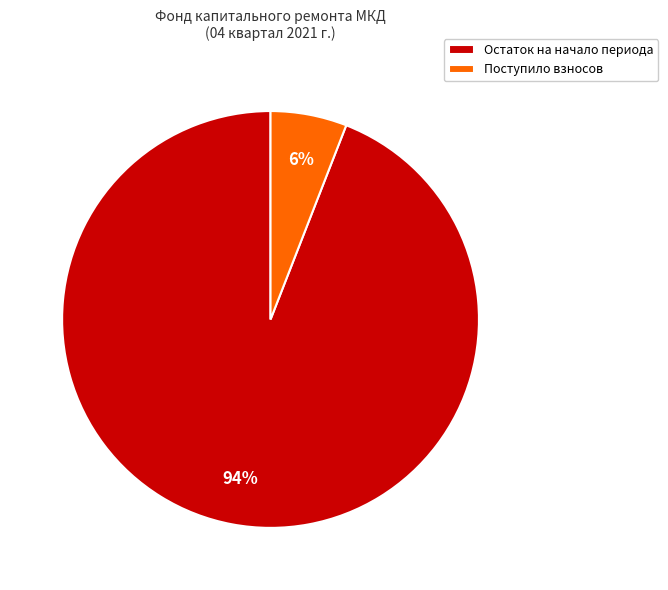

Is the sum of Поступило взносов and Остаток на начало периода greater than half?

Yes